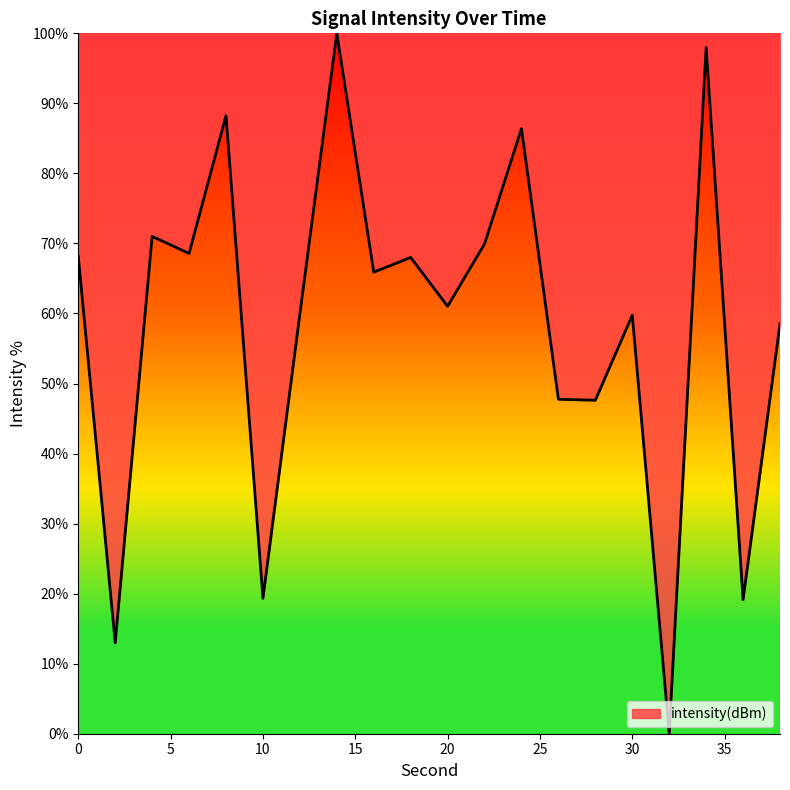

What is the greatest value displayed?

100.0